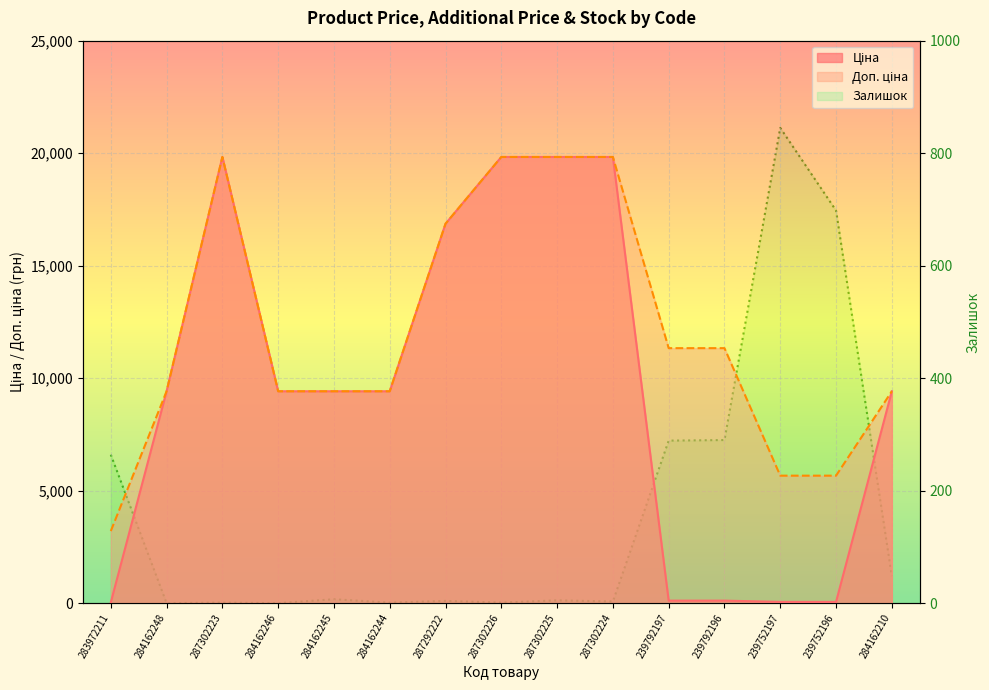

At which category does the data reach its first local peak?

287302223